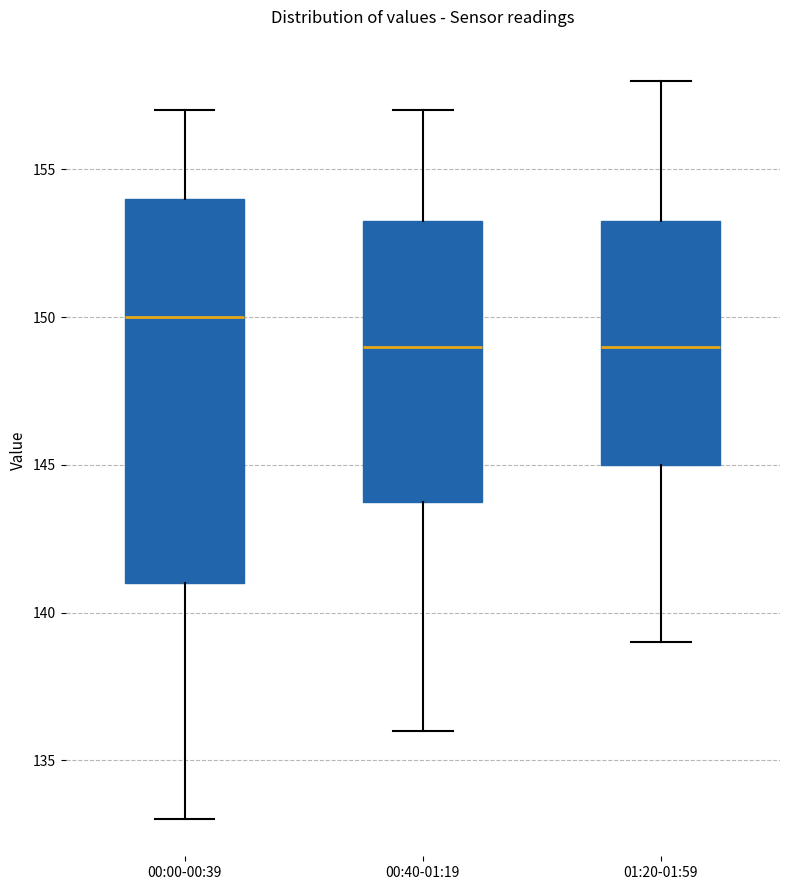

Which box is the tallest, from its lower edge to its upper edge?

00:00-00:39